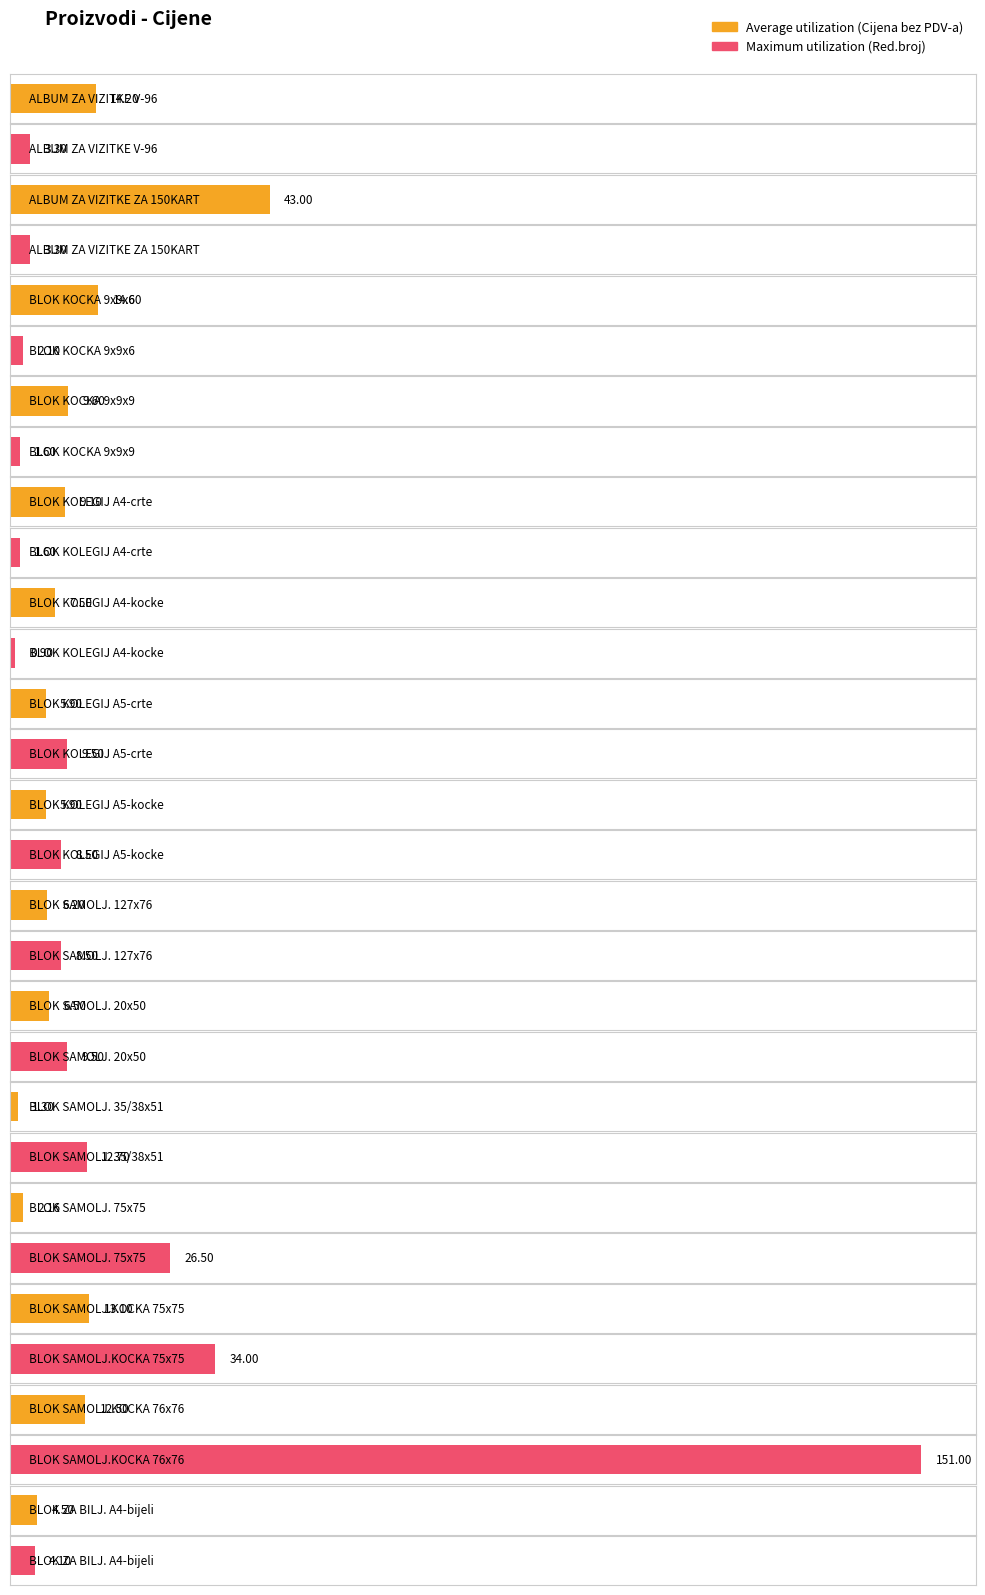

True or false: Maximum utilization has a value of 5.1 at BLOK KOLEGIJ A5-crte.

False